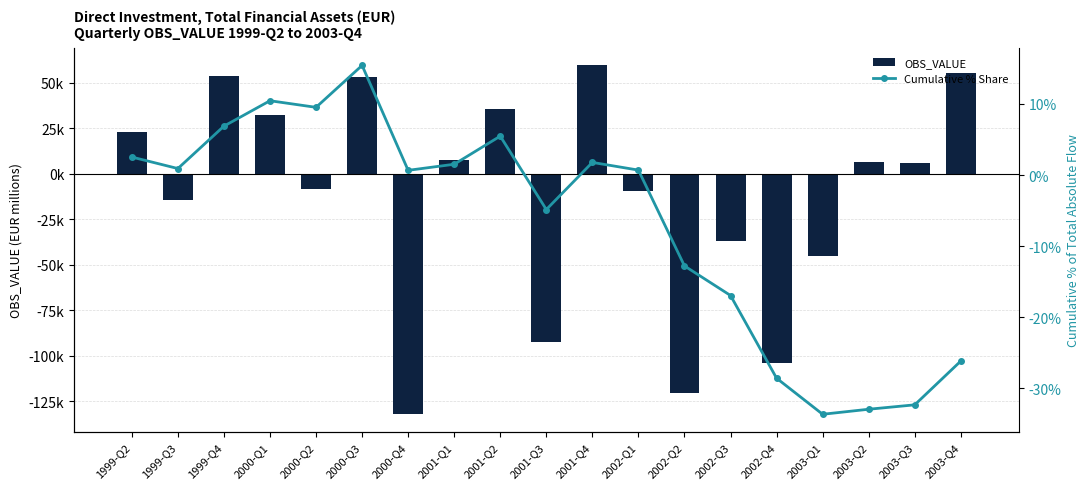

The Cumulative % Share series shows -33.7 at 2003-Q1. True or false?

True